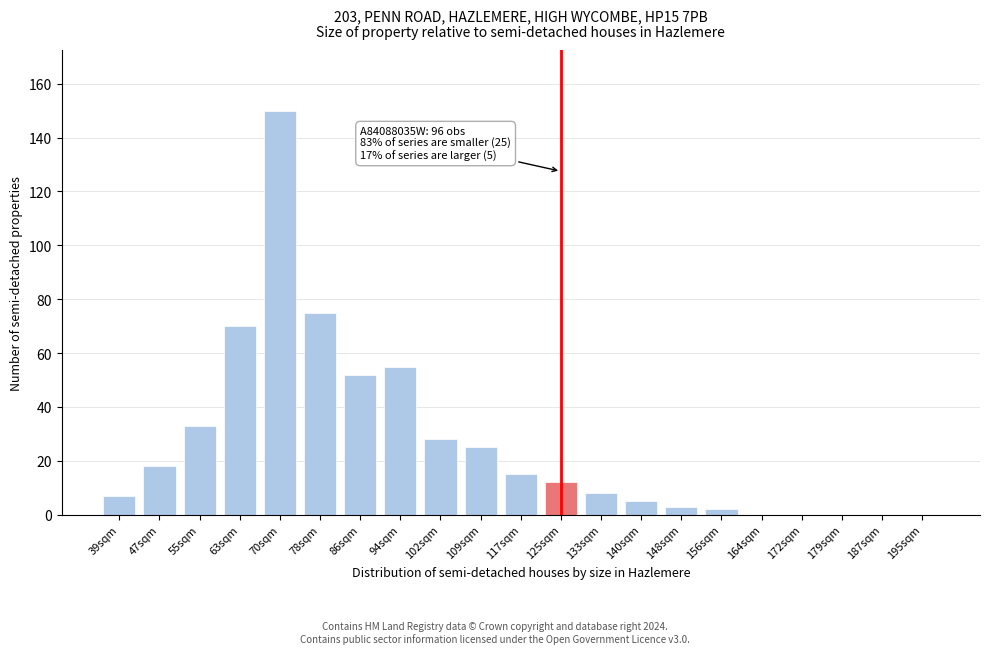

Reading left to right, what are all the values shown in this chart?

39sqm=7	47sqm=18	55sqm=33	63sqm=70	70sqm=150	78sqm=75	86sqm=52	94sqm=55	102sqm=28	109sqm=25	117sqm=15	125sqm=12	133sqm=8	140sqm=5	148sqm=3	156sqm=2	164sqm=0	172sqm=0	179sqm=0	187sqm=0	195sqm=0